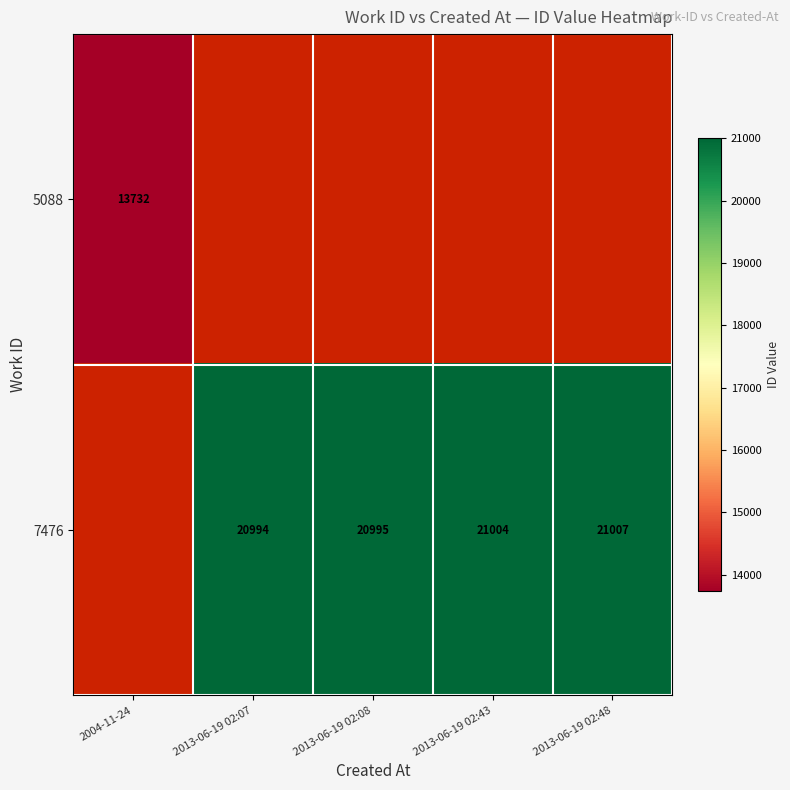

Is it true that 7476 equals 32000.5 at 2013-06-19 02:48?

False